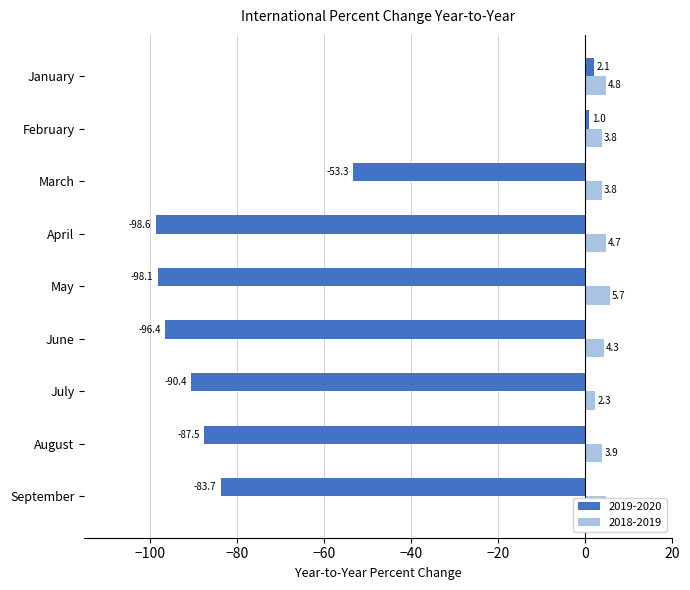

Which series has the largest total across all categories?

2018-2019